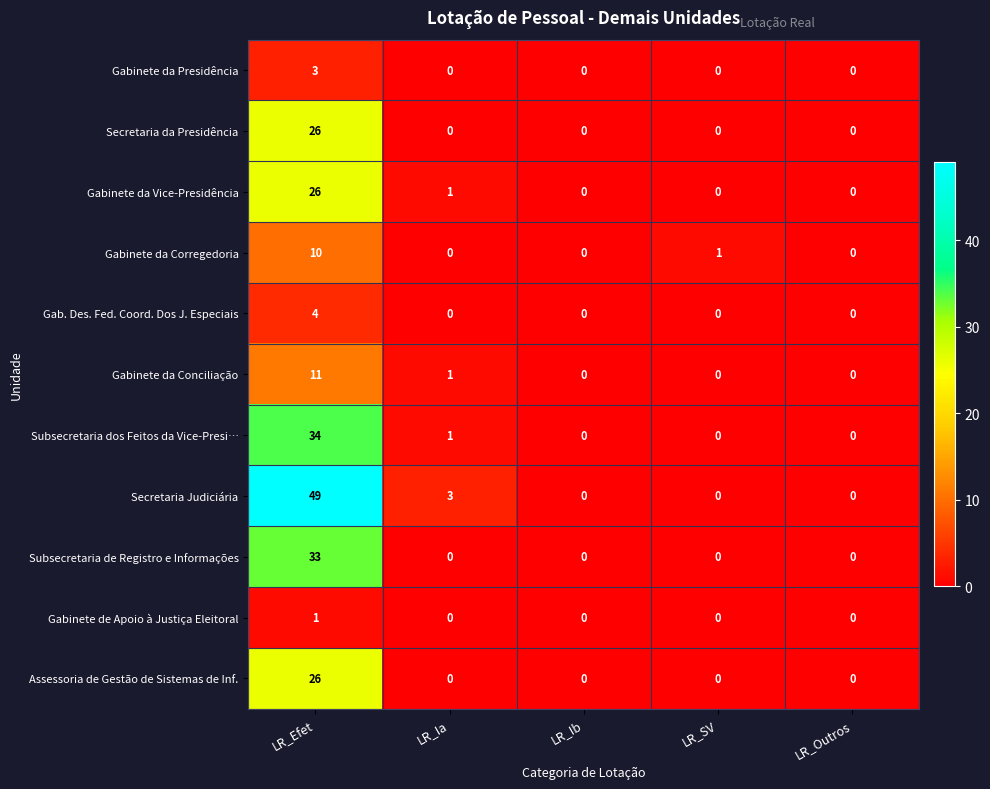

Which label corresponds to the largest value in the chart?

LR_Efet